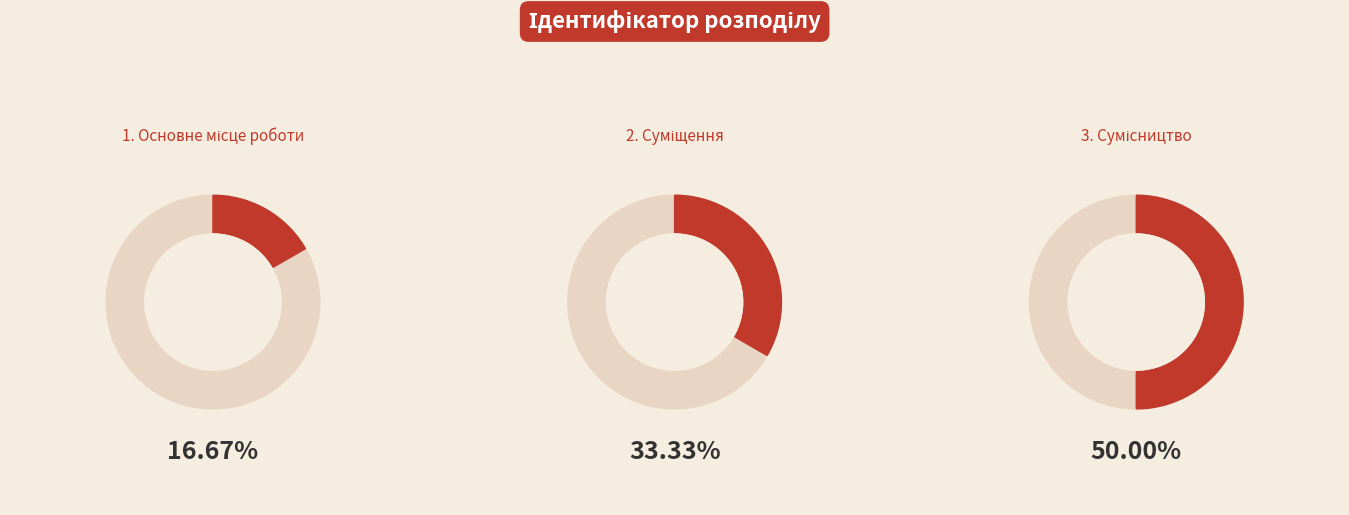

What percentage is NOT represented by Сумісництво?

50.0%